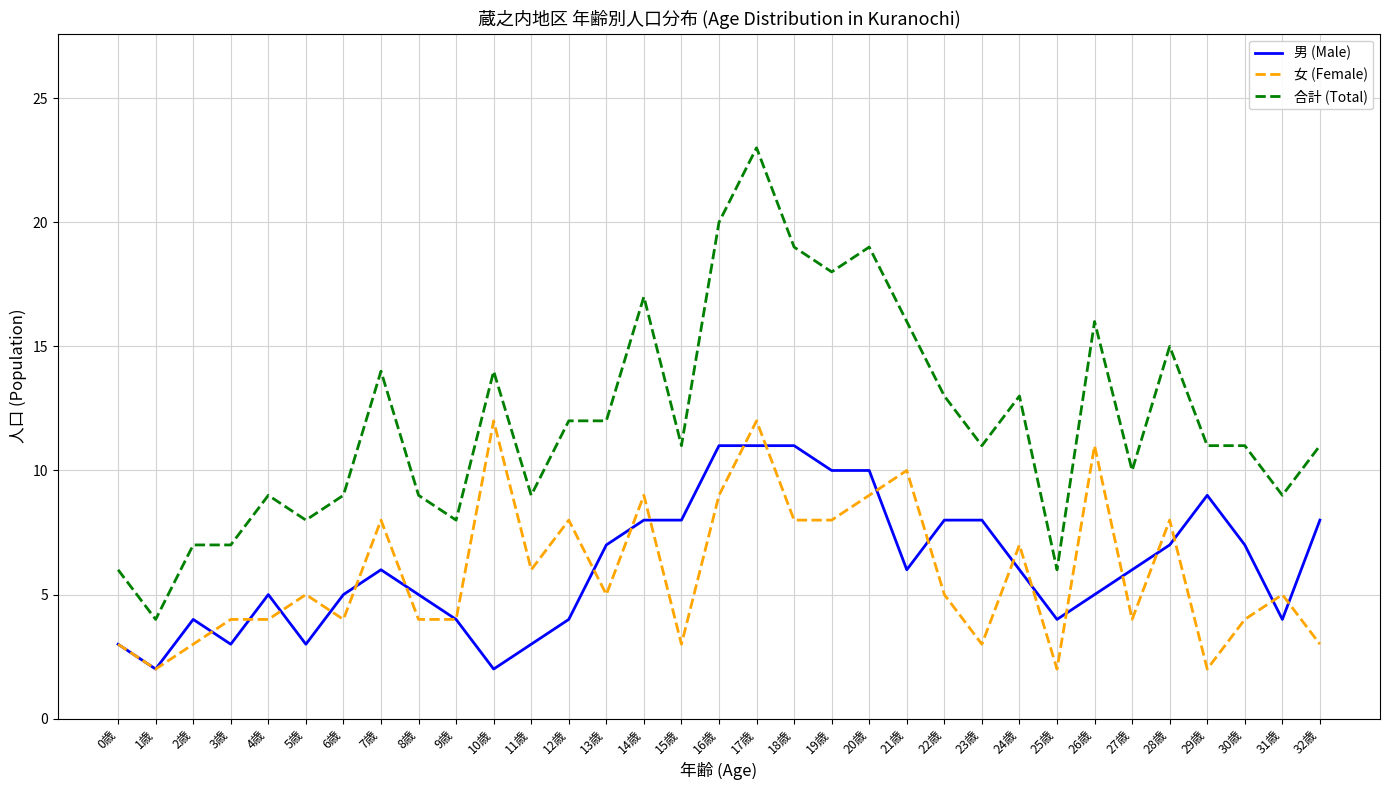

What is the total value across all series at 6歳?

18